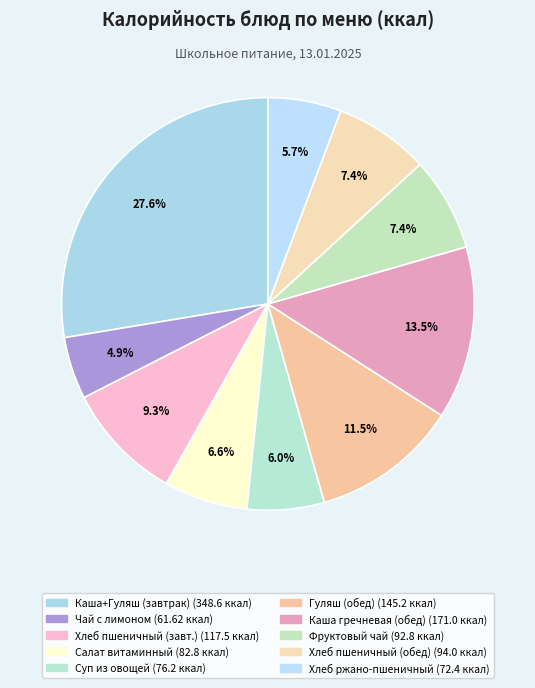

Is there a majority slice in this chart?

No